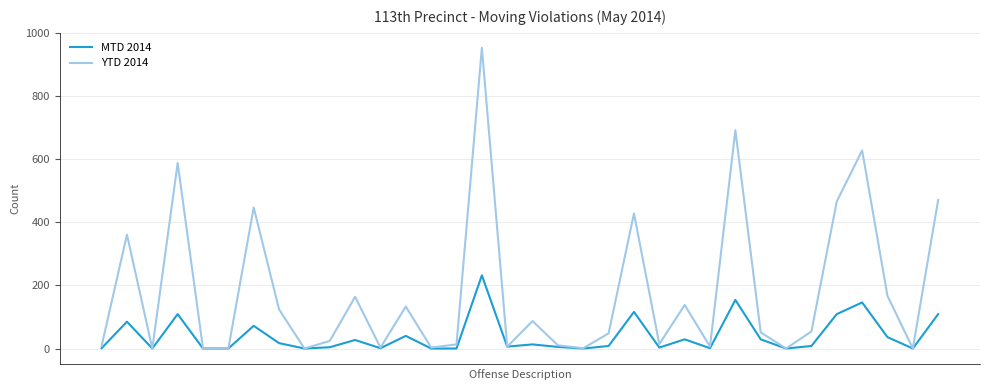

True or false: MTD 2014 has more than 0 interior local peaks.

True